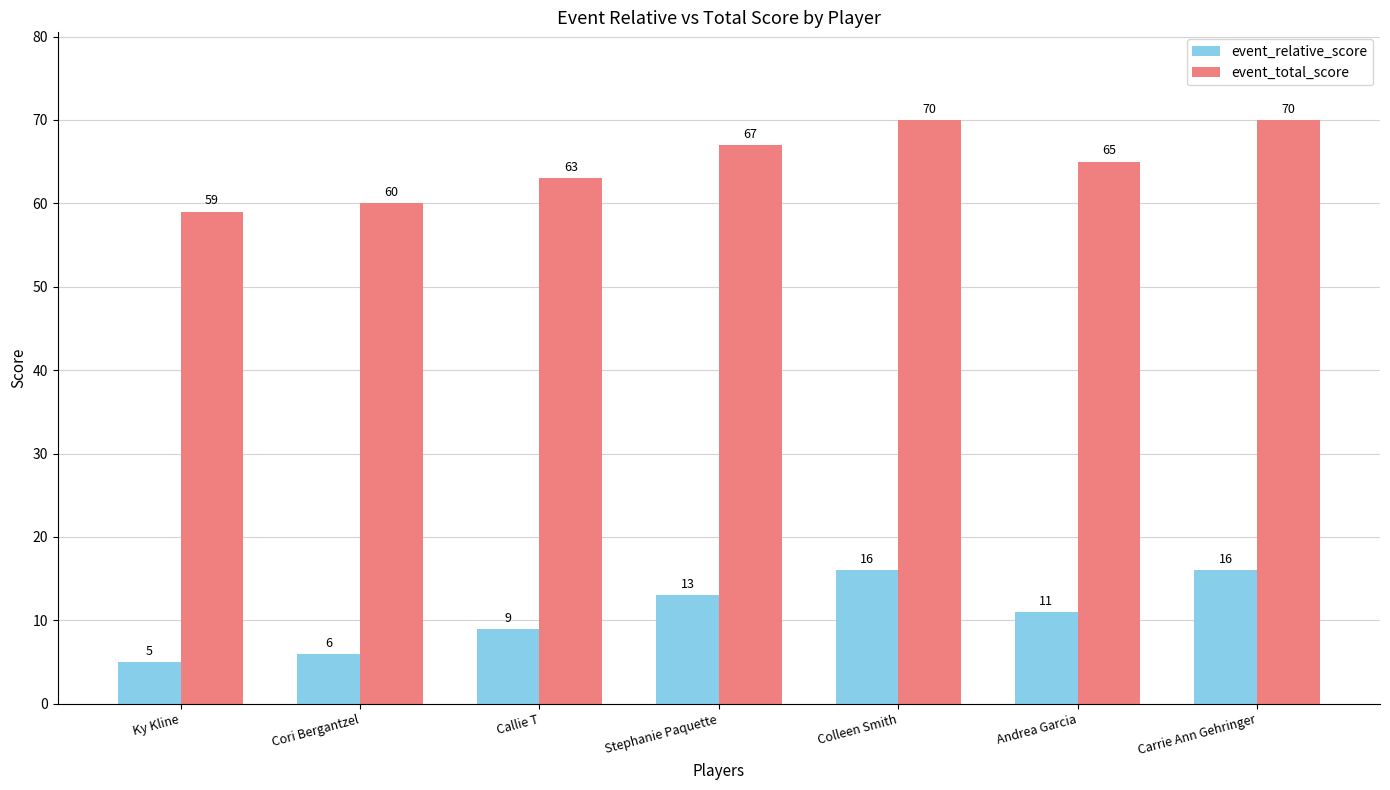

What is the spread (max minus min) of values at Callie T?

54